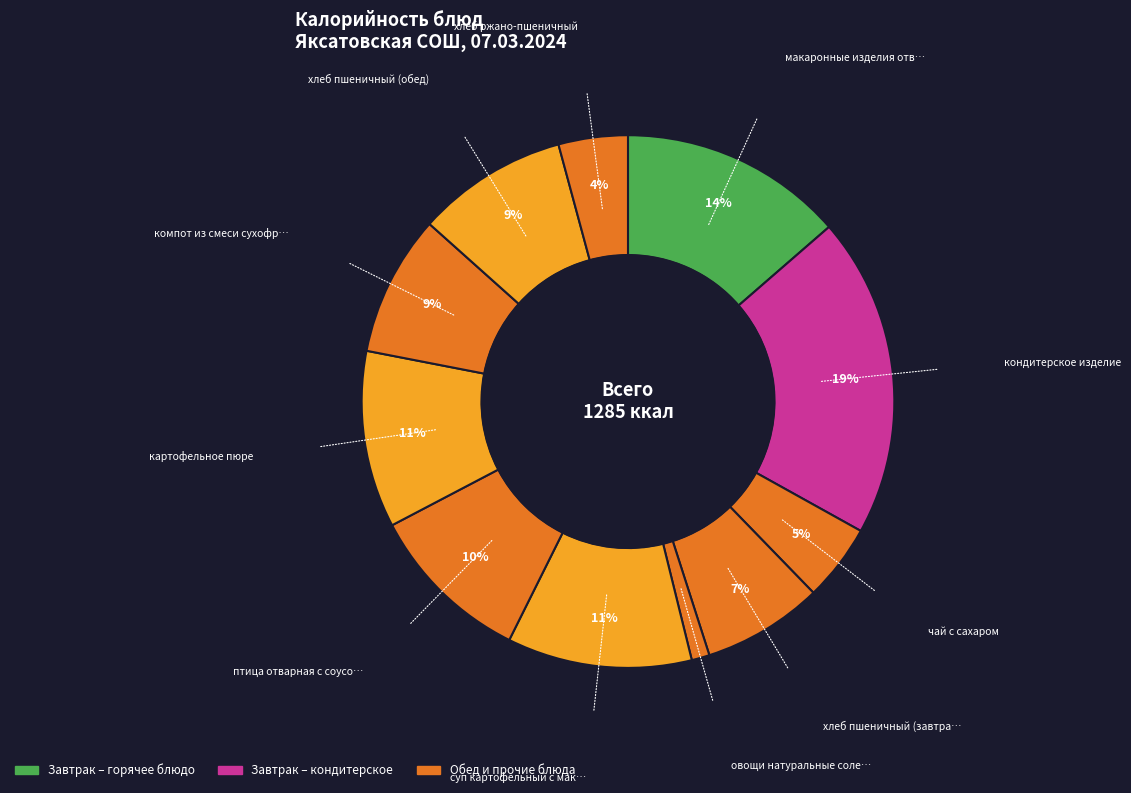

Which category has the biggest portion of the pie?

кондитерское изделие